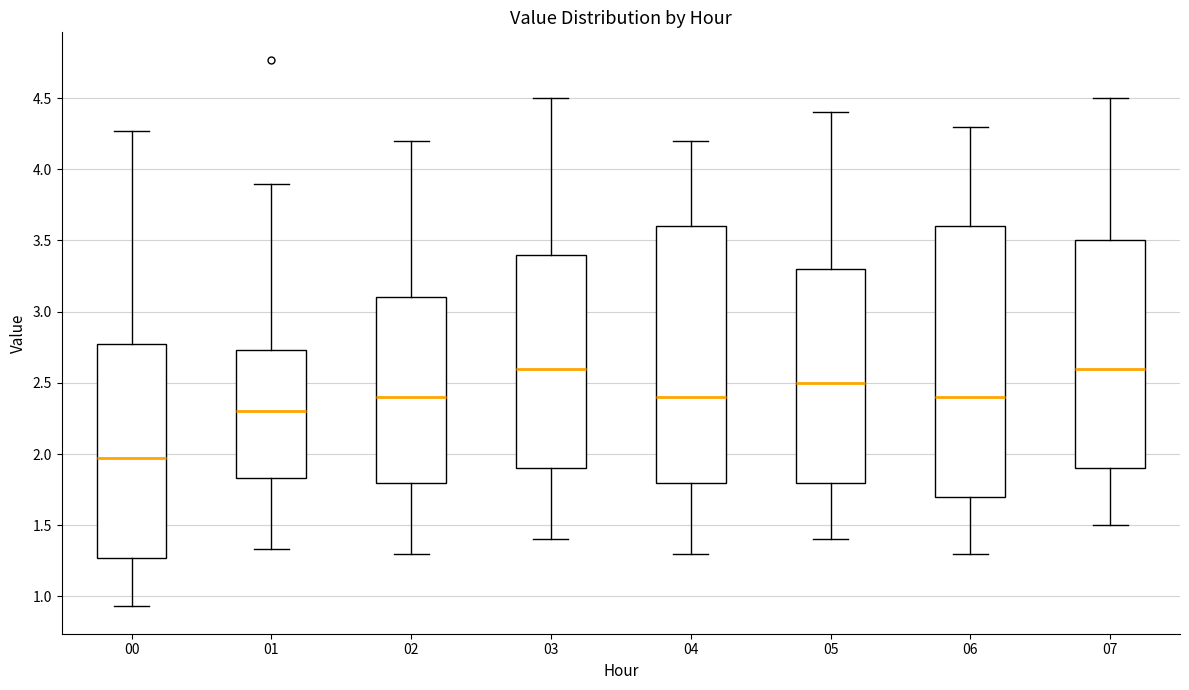

Reading left to right, transcribe this box plot: for each box, give where its median line is, the range the box spans, and where its two whiskers end, as read against the y-axis. The values are not printed on the chart, so give them approximately, as read against the axis.

00: median 1.95, box 1.25 to 2.75, whiskers 0.95 to 4.25
01: median 2.30, box 1.85 to 2.75, whiskers 1.35 to 3.90
02: median 2.40, box 1.80 to 3.10, whiskers 1.30 to 4.20
03: median 2.60, box 1.90 to 3.40, whiskers 1.40 to 4.50
04: median 2.40, box 1.80 to 3.60, whiskers 1.30 to 4.20
05: median 2.50, box 1.80 to 3.30, whiskers 1.40 to 4.40
06: median 2.40, box 1.70 to 3.60, whiskers 1.30 to 4.30
07: median 2.60, box 1.90 to 3.50, whiskers 1.50 to 4.50